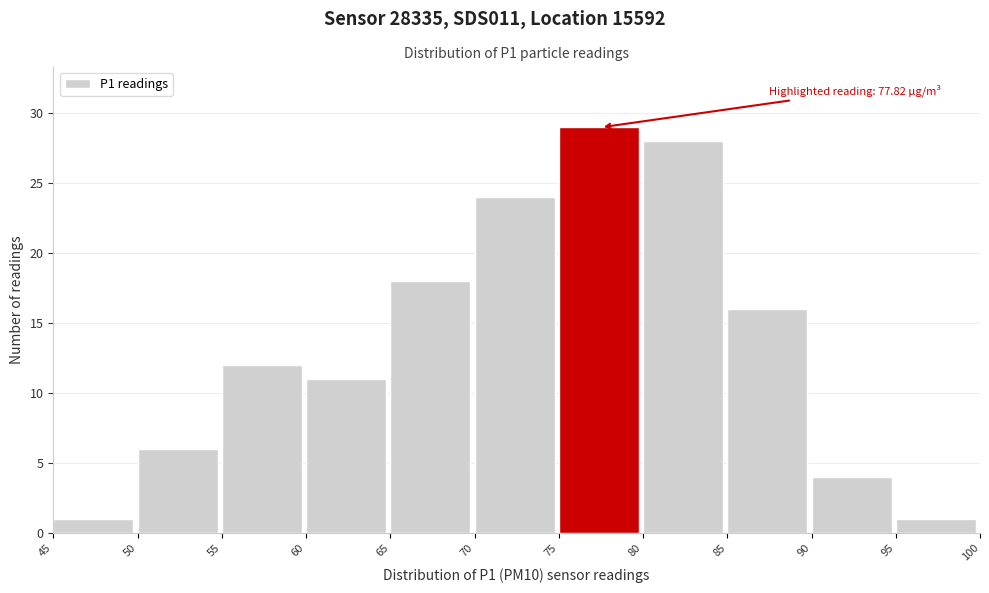

Over which range of the x-axis is the bar tallest?

75 to 80